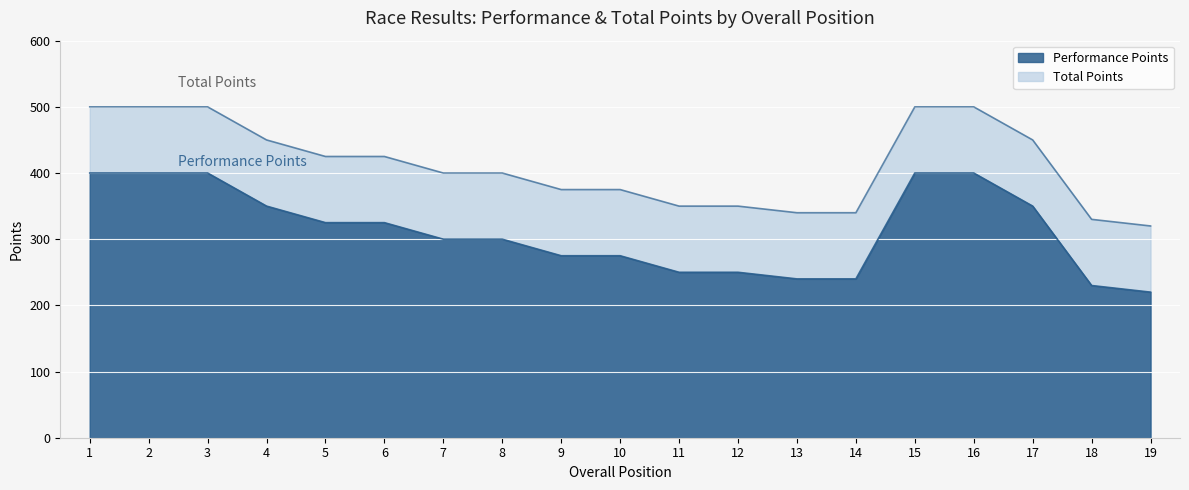

At which label does Performance Points reach its minimum?

19